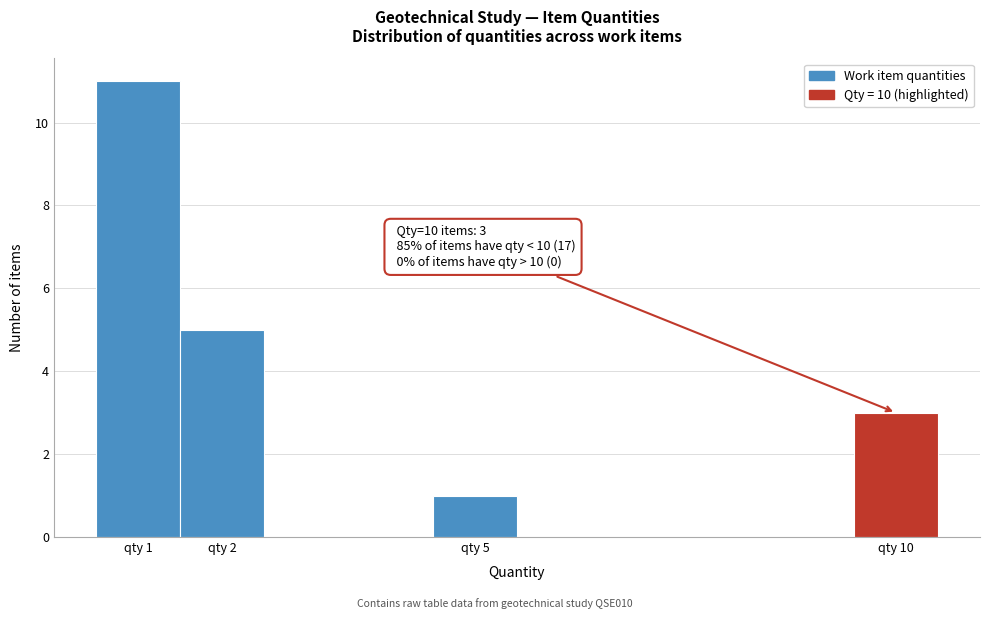

Over which range of the x-axis is the bar tallest?

0.5 to 1.5